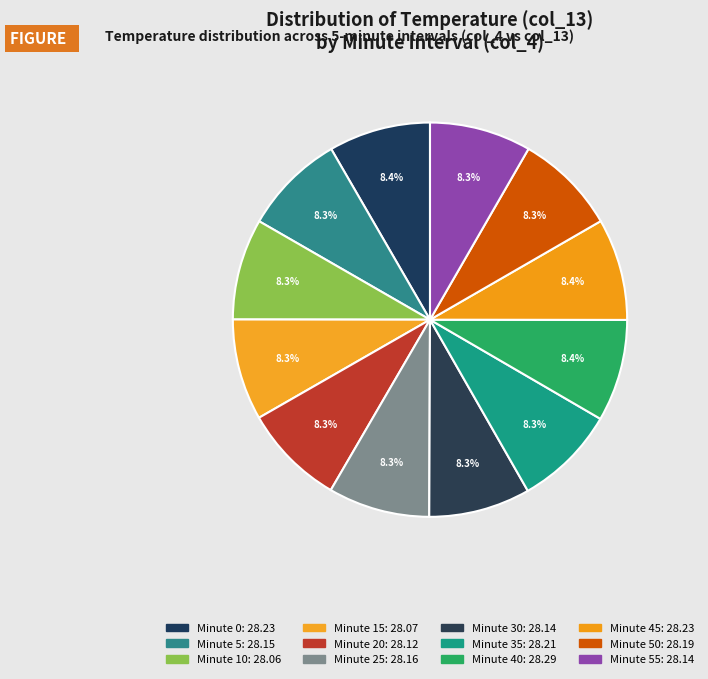

How many slices are in this pie chart?

12